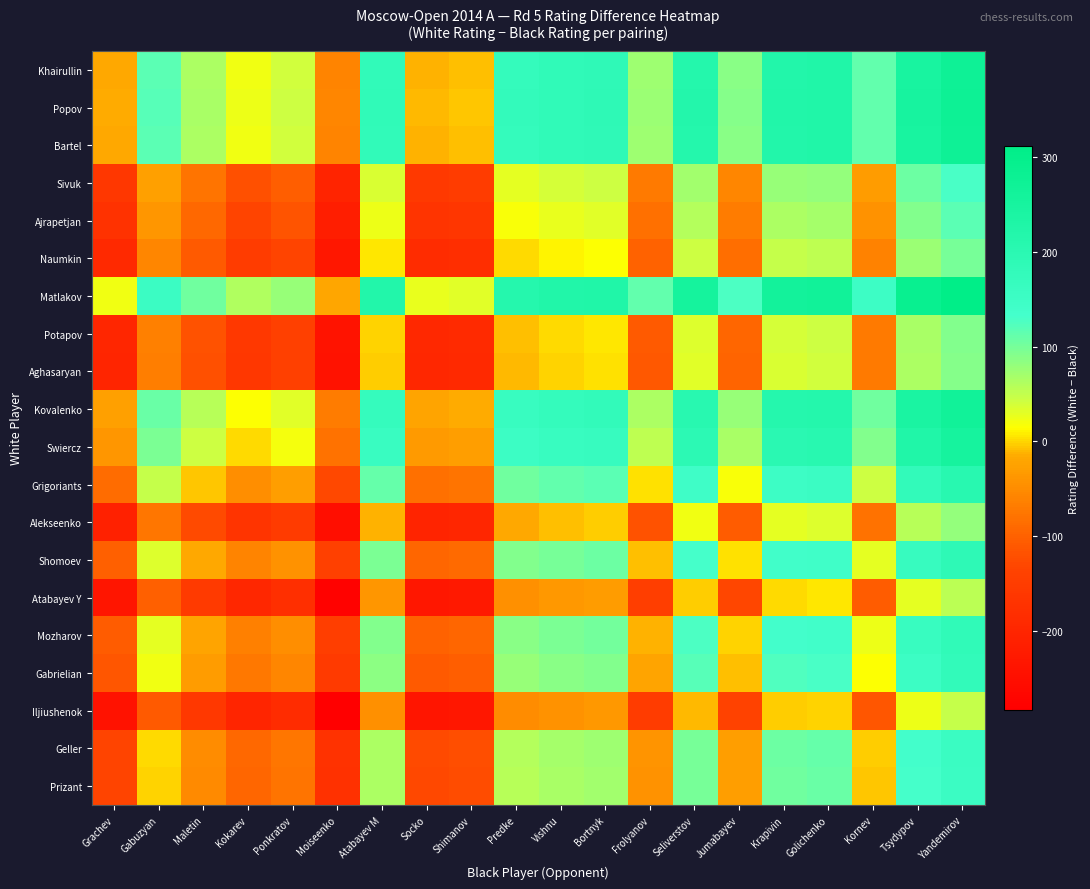

Reading right to left, transcribe all the data shown in this chart.

Khairullin: Yandemirov=273	Tsydypov=249	Kornev=112	Golichenko=225	Krapivin=221	Jumabayev=87	Seliverstov=215	Frolyanov=74	Bortnyk=188	Vishnu=183	Predke=174	Shimanov=-7	Socko=-12	Atabayev M=180	Moiseenko=-59	Ponkratov=40	Kokarev=23	Maletin=65	Gabuzyan=117	Grachev=-18
Popov: Yandemirov=275	Tsydypov=251	Kornev=114	Golichenko=227	Krapivin=223	Jumabayev=89	Seliverstov=217	Frolyanov=76	Bortnyk=190	Vishnu=185	Predke=176	Shimanov=-5	Socko=-10	Atabayev M=182	Moiseenko=-57	Ponkratov=42	Kokarev=25	Maletin=67	Gabuzyan=119	Grachev=-16
Bartel: Yandemirov=273	Tsydypov=249	Kornev=112	Golichenko=225	Krapivin=221	Jumabayev=87	Seliverstov=215	Frolyanov=74	Bortnyk=188	Vishnu=183	Predke=174	Shimanov=-7	Socko=-12	Atabayev M=180	Moiseenko=-59	Ponkratov=40	Kokarev=23	Maletin=65	Gabuzyan=117	Grachev=-18
Sivuk: Yandemirov=129	Tsydypov=105	Kornev=-32	Golichenko=81	Krapivin=77	Jumabayev=-57	Seliverstov=71	Frolyanov=-70	Bortnyk=44	Vishnu=39	Predke=30	Shimanov=-151	Socko=-156	Atabayev M=36	Moiseenko=-203	Ponkratov=-104	Kokarev=-121	Maletin=-79	Gabuzyan=-27	Grachev=-162
Ajrapetjan: Yandemirov=117	Tsydypov=93	Kornev=-44	Golichenko=69	Krapivin=65	Jumabayev=-69	Seliverstov=59	Frolyanov=-82	Bortnyk=32	Vishnu=27	Predke=18	Shimanov=-163	Socko=-168	Atabayev M=24	Moiseenko=-215	Ponkratov=-116	Kokarev=-133	Maletin=-91	Gabuzyan=-39	Grachev=-174
Naumkin: Yandemirov=100	Tsydypov=76	Kornev=-61	Golichenko=52	Krapivin=48	Jumabayev=-86	Seliverstov=42	Frolyanov=-99	Bortnyk=15	Vishnu=10	Predke=1	Shimanov=-180	Socko=-185	Atabayev M=7	Moiseenko=-232	Ponkratov=-133	Kokarev=-150	Maletin=-108	Gabuzyan=-56	Grachev=-191
Matlakov: Yandemirov=312	Tsydypov=288	Kornev=151	Golichenko=264	Krapivin=260	Jumabayev=126	Seliverstov=254	Frolyanov=113	Bortnyk=227	Vishnu=222	Predke=213	Shimanov=32	Socko=27	Atabayev M=219	Moiseenko=-20	Ponkratov=79	Kokarev=62	Maletin=104	Gabuzyan=156	Grachev=21
Potapov: Yandemirov=91	Tsydypov=67	Kornev=-70	Golichenko=43	Krapivin=39	Jumabayev=-95	Seliverstov=33	Frolyanov=-108	Bortnyk=6	Vishnu=1	Predke=-8	Shimanov=-189	Socko=-194	Atabayev M=-2	Moiseenko=-241	Ponkratov=-142	Kokarev=-159	Maletin=-117	Gabuzyan=-65	Grachev=-200
Aghasaryan: Yandemirov=89	Tsydypov=65	Kornev=-72	Golichenko=41	Krapivin=37	Jumabayev=-97	Seliverstov=31	Frolyanov=-110	Bortnyk=4	Vishnu=-1	Predke=-10	Shimanov=-191	Socko=-196	Atabayev M=-4	Moiseenko=-243	Ponkratov=-144	Kokarev=-161	Maletin=-119	Gabuzyan=-67	Grachev=-202
Kovalenko: Yandemirov=264	Tsydypov=240	Kornev=103	Golichenko=216	Krapivin=212	Jumabayev=78	Seliverstov=206	Frolyanov=65	Bortnyk=179	Vishnu=174	Predke=165	Shimanov=-16	Socko=-21	Atabayev M=171	Moiseenko=-68	Ponkratov=31	Kokarev=14	Maletin=56	Gabuzyan=108	Grachev=-27
Swiercz: Yandemirov=252	Tsydypov=228	Kornev=91	Golichenko=204	Krapivin=200	Jumabayev=66	Seliverstov=194	Frolyanov=53	Bortnyk=167	Vishnu=162	Predke=153	Shimanov=-28	Socko=-33	Atabayev M=159	Moiseenko=-80	Ponkratov=19	Kokarev=2	Maletin=44	Gabuzyan=96	Grachev=-39
Grigoriants: Yandemirov=203	Tsydypov=179	Kornev=42	Golichenko=155	Krapivin=151	Jumabayev=17	Seliverstov=145	Frolyanov=4	Bortnyk=118	Vishnu=113	Predke=104	Shimanov=-77	Socko=-82	Atabayev M=110	Moiseenko=-129	Ponkratov=-30	Kokarev=-47	Maletin=-5	Gabuzyan=47	Grachev=-88
Alekseenko: Yandemirov=81	Tsydypov=57	Kornev=-80	Golichenko=33	Krapivin=29	Jumabayev=-105	Seliverstov=23	Frolyanov=-118	Bortnyk=-4	Vishnu=-9	Predke=-18	Shimanov=-199	Socko=-204	Atabayev M=-12	Moiseenko=-251	Ponkratov=-152	Kokarev=-169	Maletin=-127	Gabuzyan=-75	Grachev=-210
Shomoev: Yandemirov=190	Tsydypov=166	Kornev=29	Golichenko=142	Krapivin=138	Jumabayev=4	Seliverstov=132	Frolyanov=-9	Bortnyk=105	Vishnu=100	Predke=91	Shimanov=-90	Socko=-95	Atabayev M=97	Moiseenko=-142	Ponkratov=-43	Kokarev=-60	Maletin=-18	Gabuzyan=34	Grachev=-101
Atabayev Y: Yandemirov=54	Tsydypov=30	Kornev=-107	Golichenko=6	Krapivin=2	Jumabayev=-132	Seliverstov=-4	Frolyanov=-145	Bortnyk=-31	Vishnu=-36	Predke=-45	Shimanov=-226	Socko=-231	Atabayev M=-39	Moiseenko=-278	Ponkratov=-179	Kokarev=-196	Maletin=-154	Gabuzyan=-102	Grachev=-237
Mozharov: Yandemirov=186	Tsydypov=162	Kornev=25	Golichenko=138	Krapivin=134	Jumabayev=0	Seliverstov=128	Frolyanov=-13	Bortnyk=101	Vishnu=96	Predke=87	Shimanov=-94	Socko=-99	Atabayev M=93	Moiseenko=-146	Ponkratov=-47	Kokarev=-64	Maletin=-22	Gabuzyan=30	Grachev=-105
Gabrielian: Yandemirov=177	Tsydypov=153	Kornev=16	Golichenko=129	Krapivin=125	Jumabayev=-9	Seliverstov=119	Frolyanov=-22	Bortnyk=92	Vishnu=87	Predke=78	Shimanov=-103	Socko=-108	Atabayev M=84	Moiseenko=-155	Ponkratov=-56	Kokarev=-73	Maletin=-31	Gabuzyan=21	Grachev=-114
Iljiushenok: Yandemirov=48	Tsydypov=24	Kornev=-113	Golichenko=0	Krapivin=-4	Jumabayev=-138	Seliverstov=-10	Frolyanov=-151	Bortnyk=-37	Vishnu=-42	Predke=-51	Shimanov=-232	Socko=-237	Atabayev M=-45	Moiseenko=-284	Ponkratov=-185	Kokarev=-202	Maletin=-160	Gabuzyan=-108	Grachev=-243
Geller: Yandemirov=158	Tsydypov=134	Kornev=-3	Golichenko=110	Krapivin=106	Jumabayev=-28	Seliverstov=100	Frolyanov=-41	Bortnyk=73	Vishnu=68	Predke=59	Shimanov=-122	Socko=-127	Atabayev M=65	Moiseenko=-174	Ponkratov=-75	Kokarev=-92	Maletin=-50	Gabuzyan=2	Grachev=-133
Prizant: Yandemirov=156	Tsydypov=132	Kornev=-5	Golichenko=108	Krapivin=104	Jumabayev=-30	Seliverstov=98	Frolyanov=-43	Bortnyk=71	Vishnu=66	Predke=57	Shimanov=-124	Socko=-129	Atabayev M=63	Moiseenko=-176	Ponkratov=-77	Kokarev=-94	Maletin=-52	Gabuzyan=0	Grachev=-135